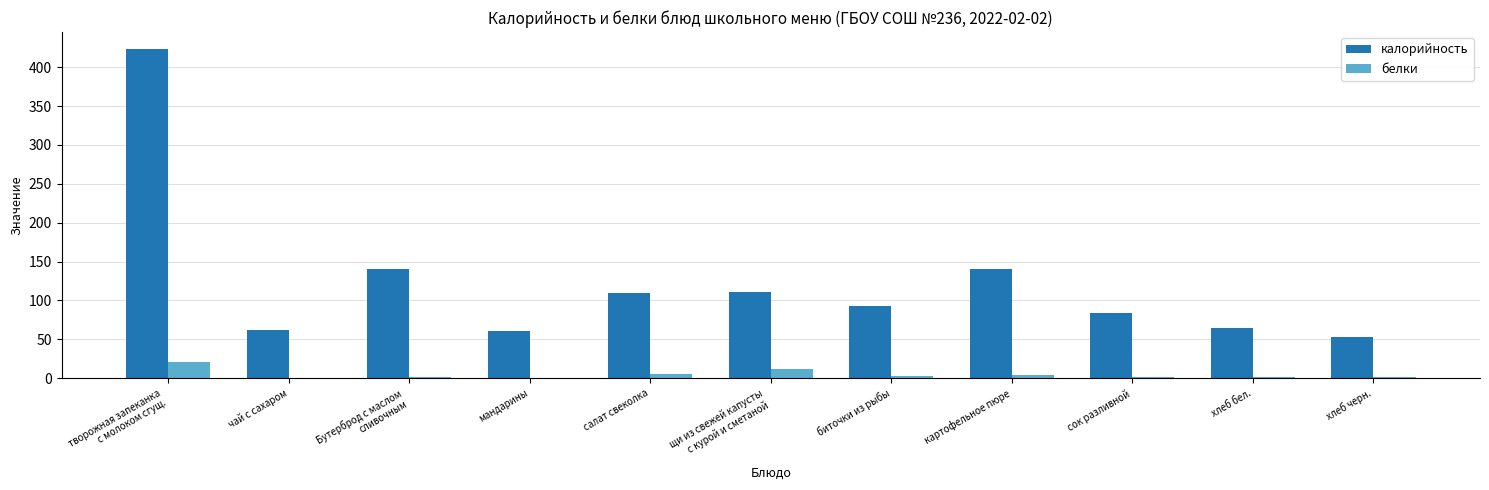

What is the maximum value shown in the chart?

424.0